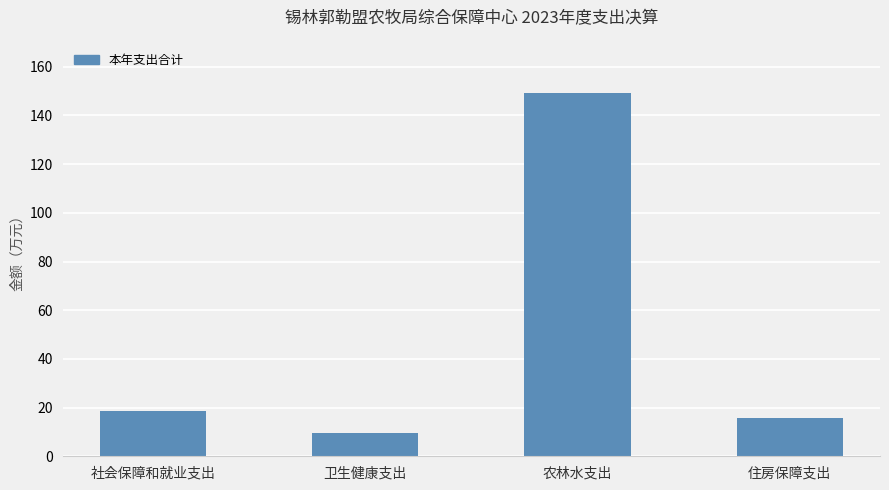

Are the bars horizontal?

No